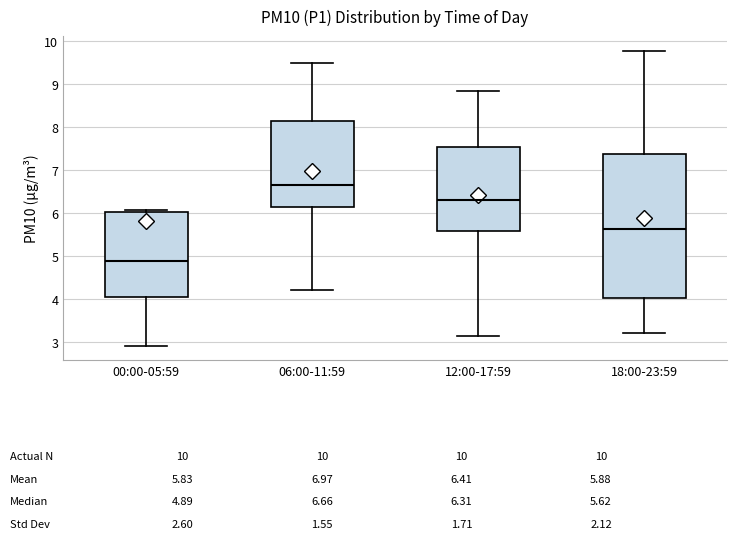

Which box is the tallest, from its lower edge to its upper edge?

18:00-23:59